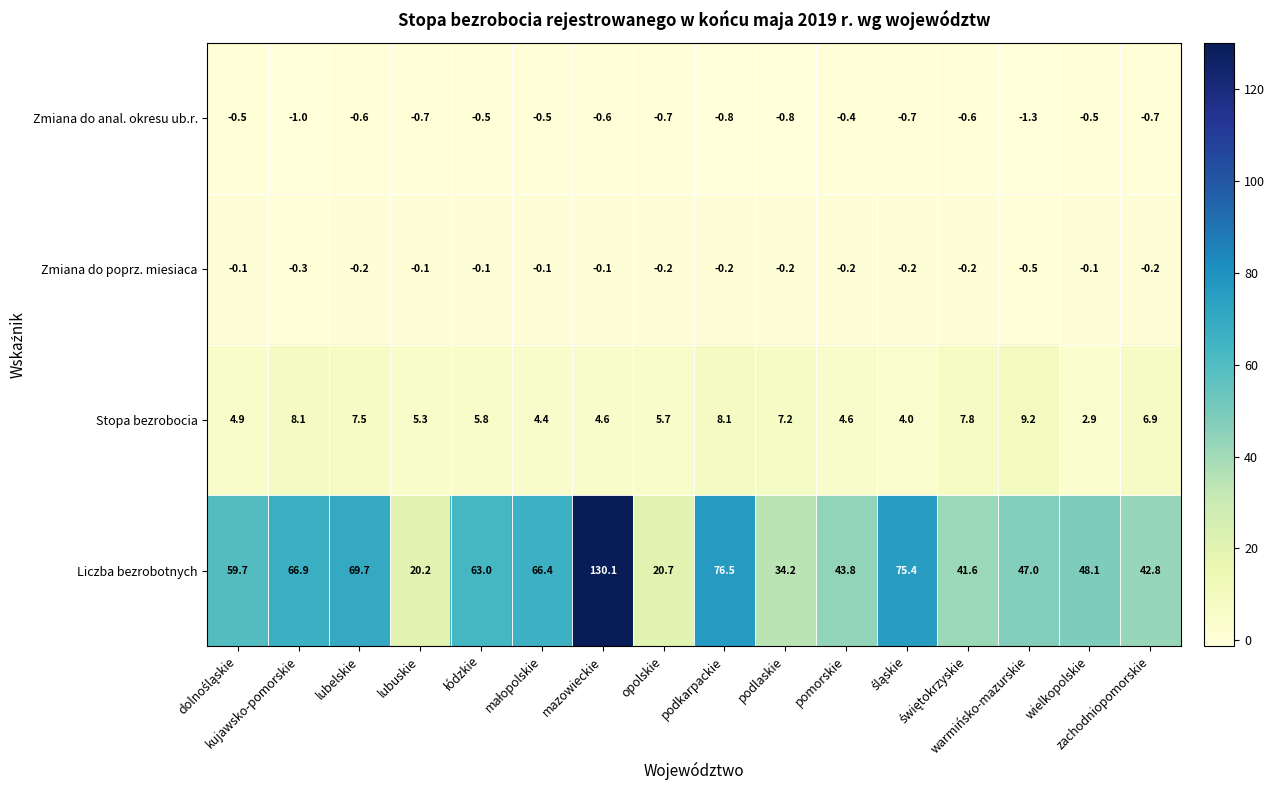

Which series has the largest range (max minus min)?

Liczba bezrobotnych